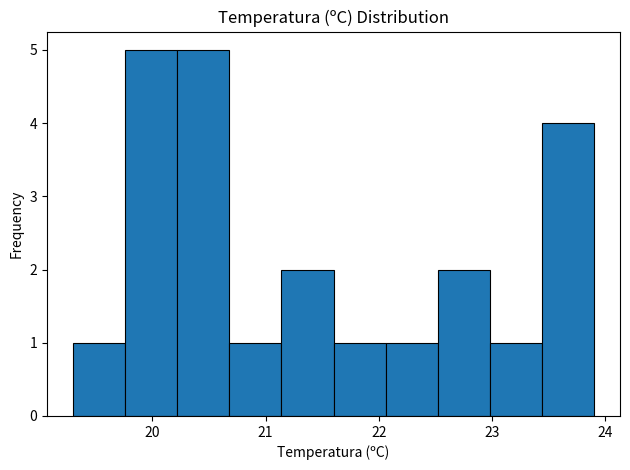

Reading left to right, list every bar in this chart as the range it spans on the x-axis followed by its height. Neither the bar edges nor the heights are printed on the chart, so give them approximately, as read against the axes.

19.30 to 19.76: 1
19.76 to 20.22: 5
20.22 to 20.68: 5
20.68 to 21.14: 1
21.14 to 21.60: 2
21.60 to 22.06: 1
22.06 to 22.52: 1
22.52 to 22.98: 2
22.98 to 23.44: 1
23.44 to 23.90: 4